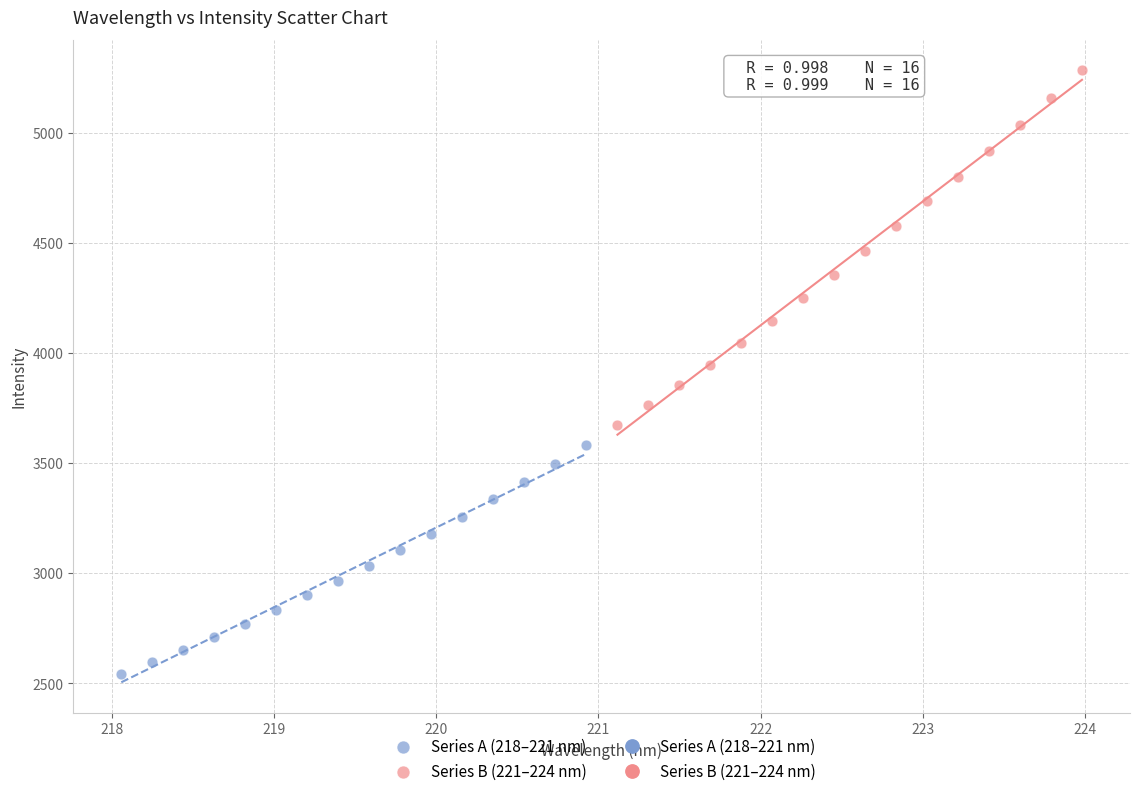

Which series contains the lowest Y value?

Series A (218–221 nm)